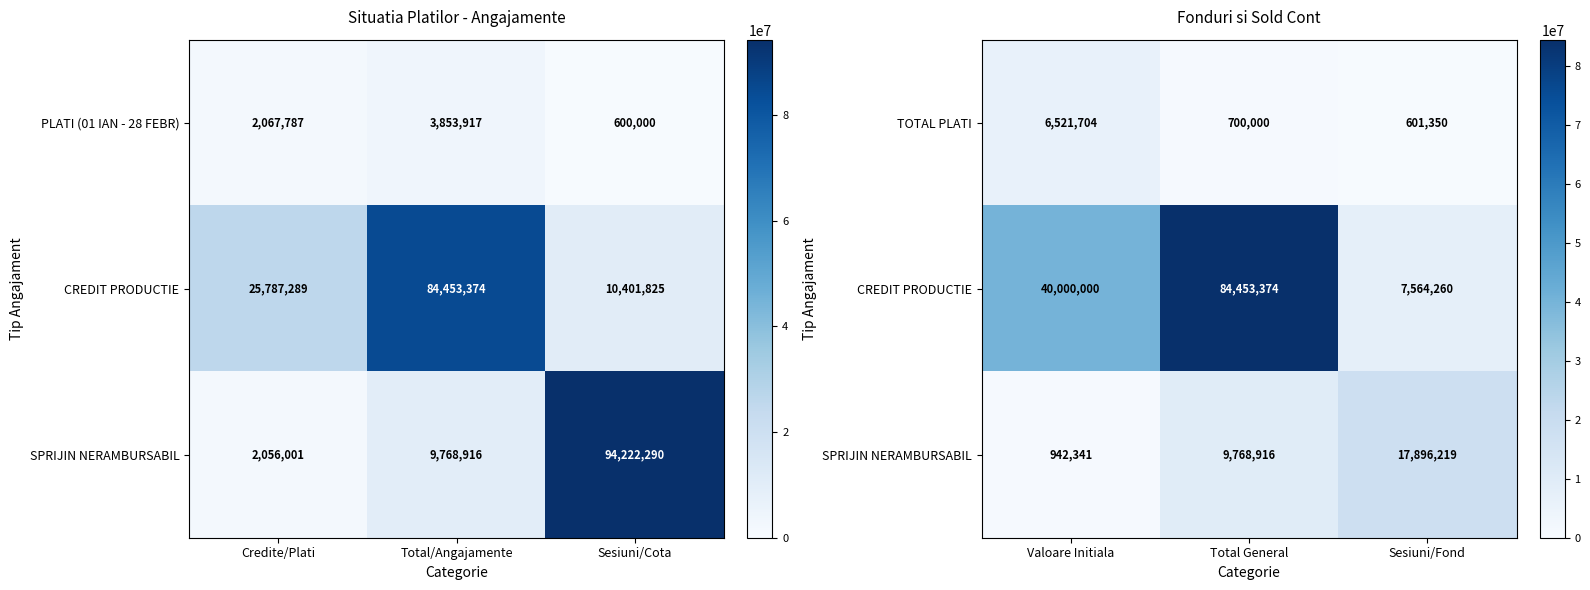

The value of TOTAL PLATI at Valoare Initiala is 6521704. True or false?

True